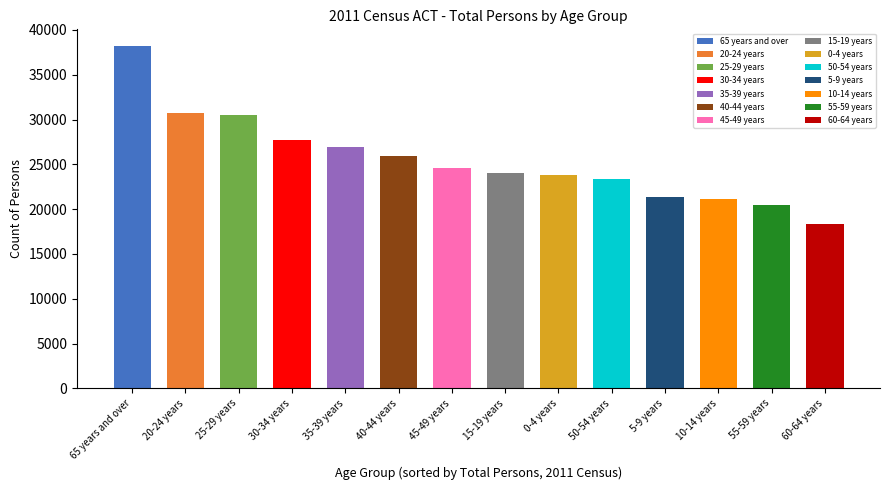

Which label corresponds to the smallest value in the chart?

60-64 years